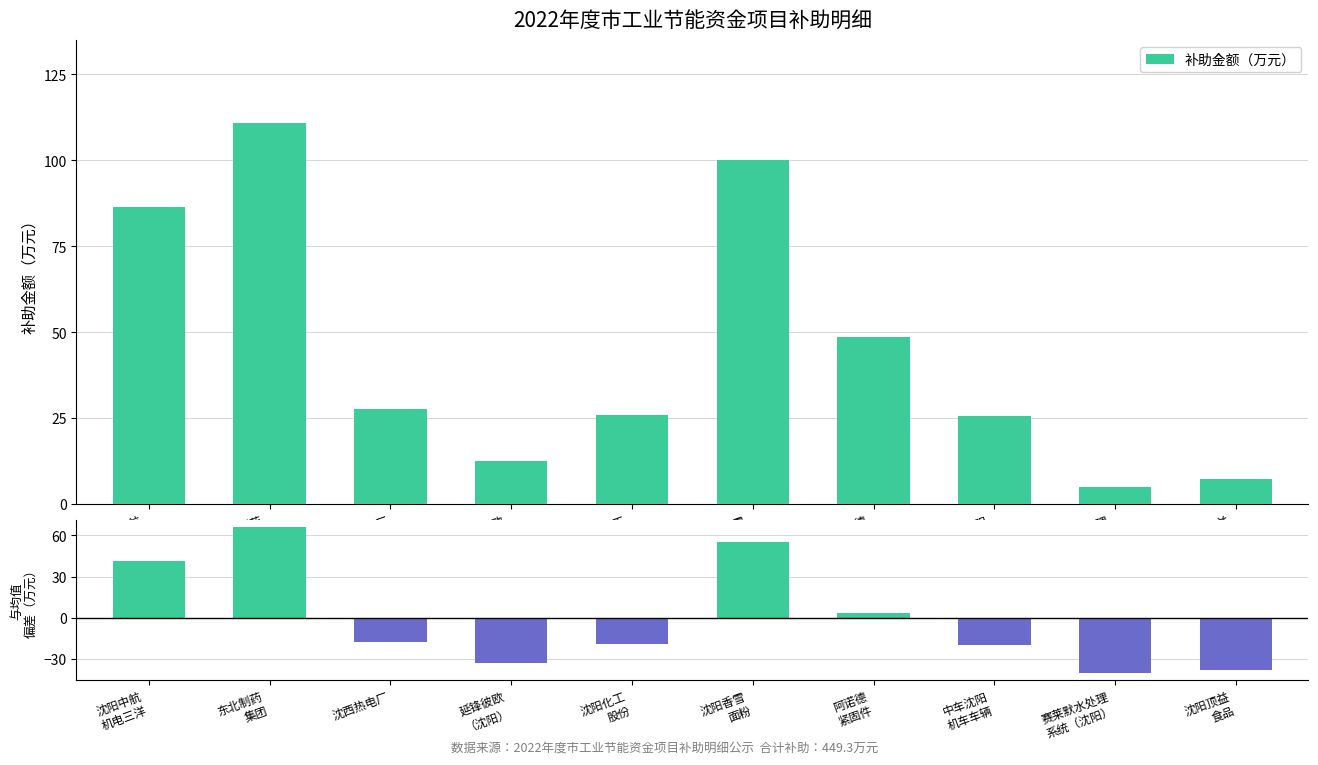

What is the maximum value shown in the chart?

110.8